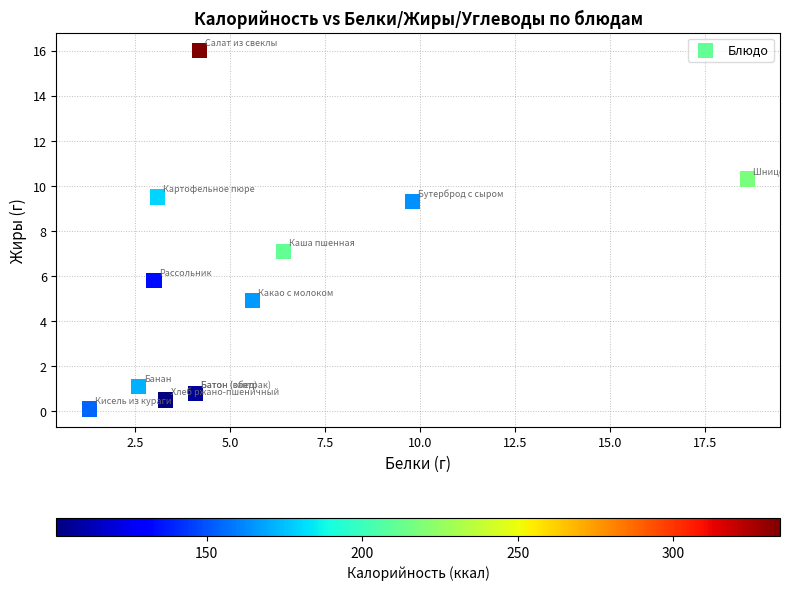

What Y value in the scatter plot is closest to 8?

7.1